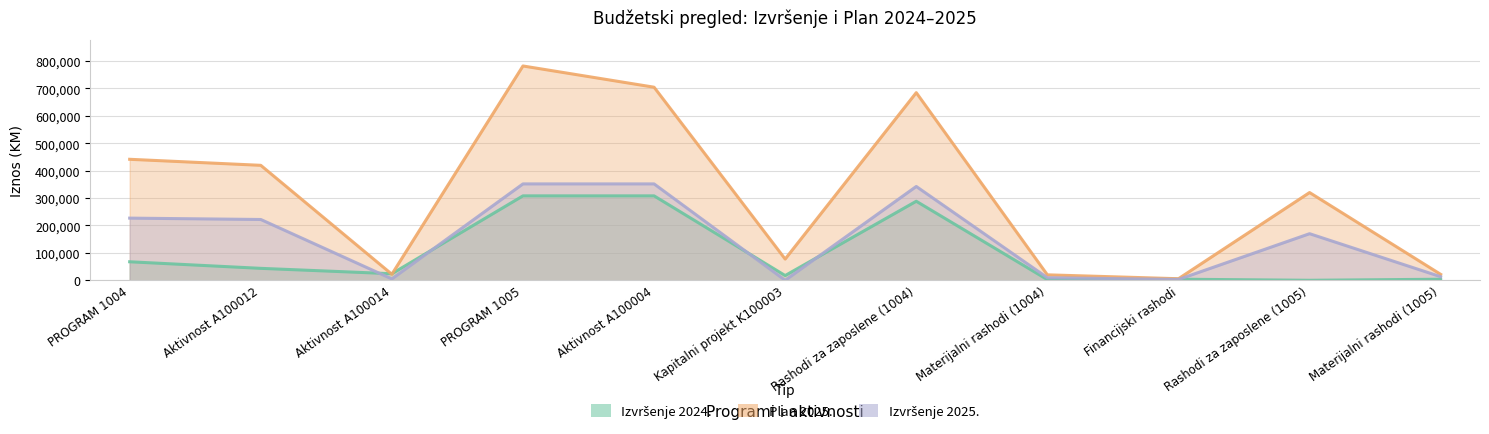

What are all the series names shown in the legend?

Izvršenje 2024., Plan 2025., Izvršenje 2025.